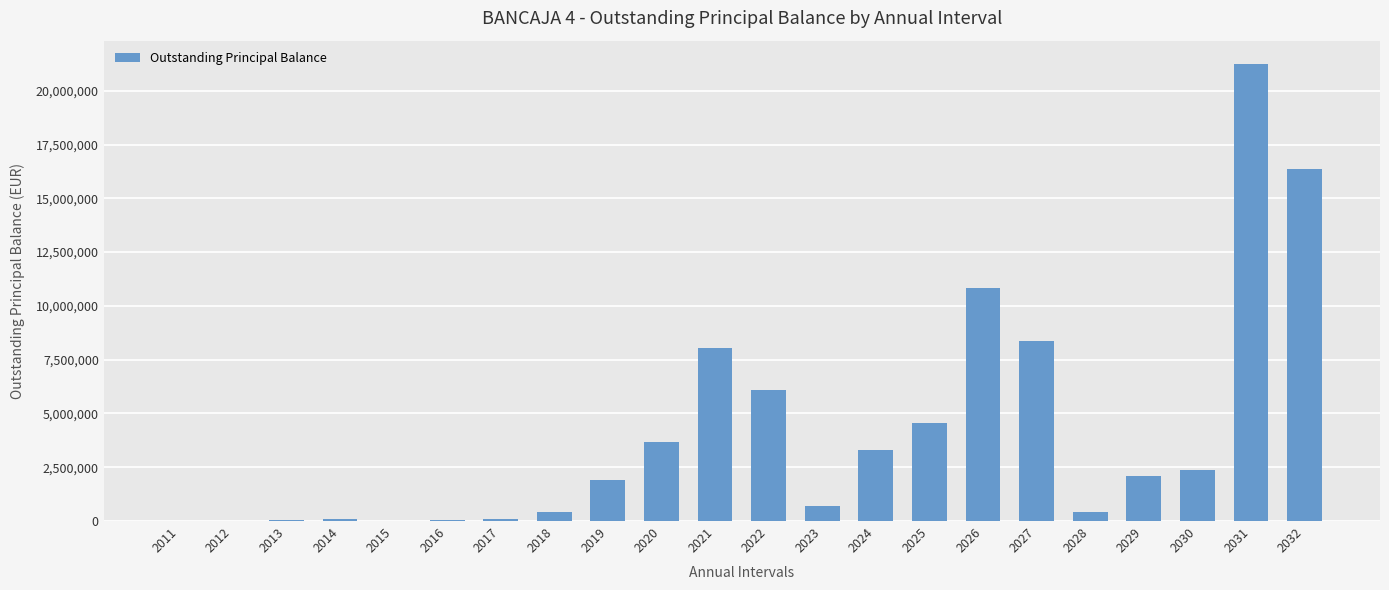

What is the sum of all values?

90814997.5